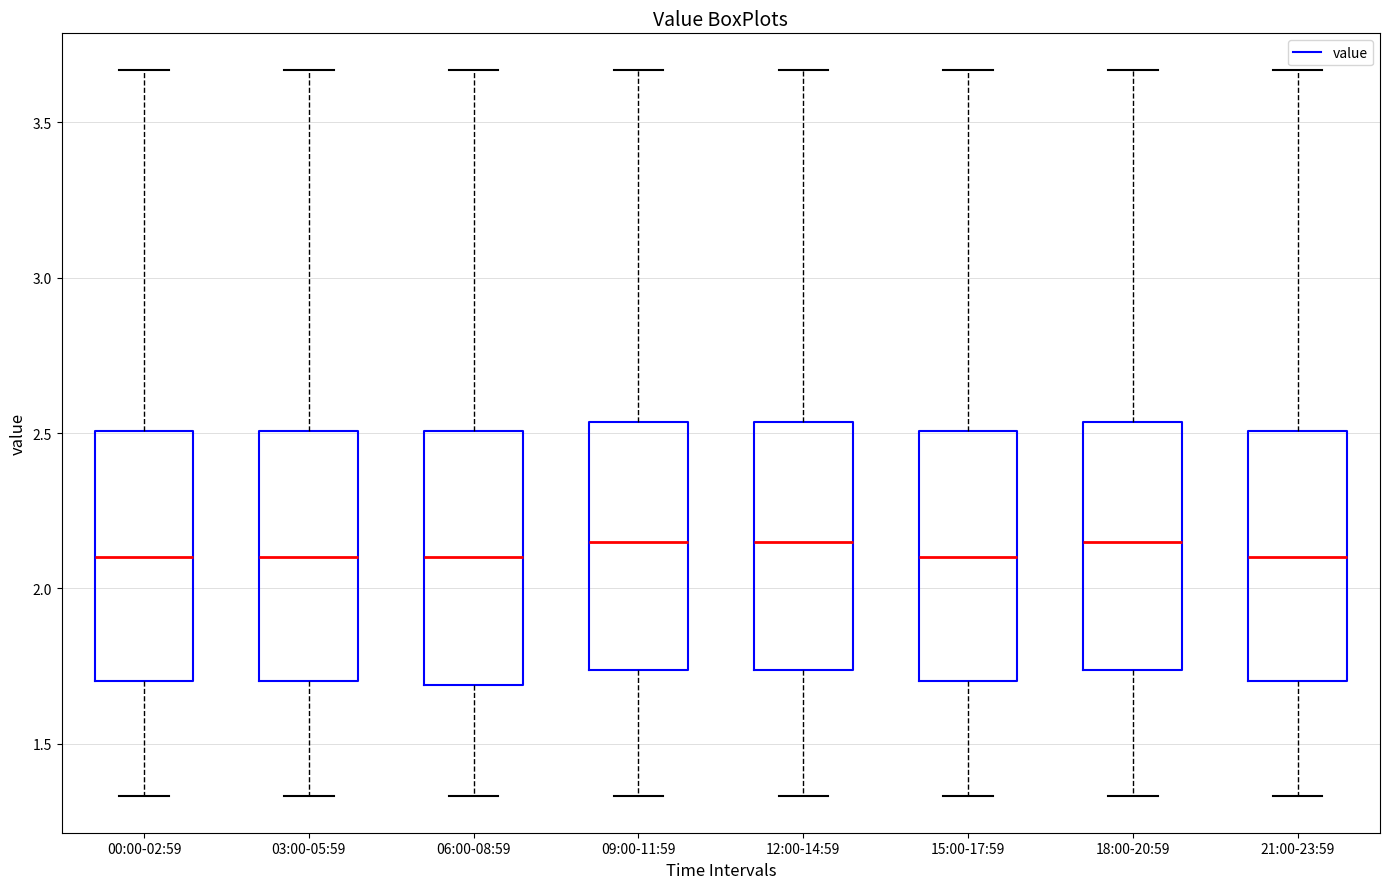

Where is the upper edge of the box for 06:00-08:59 on the y-axis? The values are not printed on the chart, so give them approximately, as read against the axis.

2.50